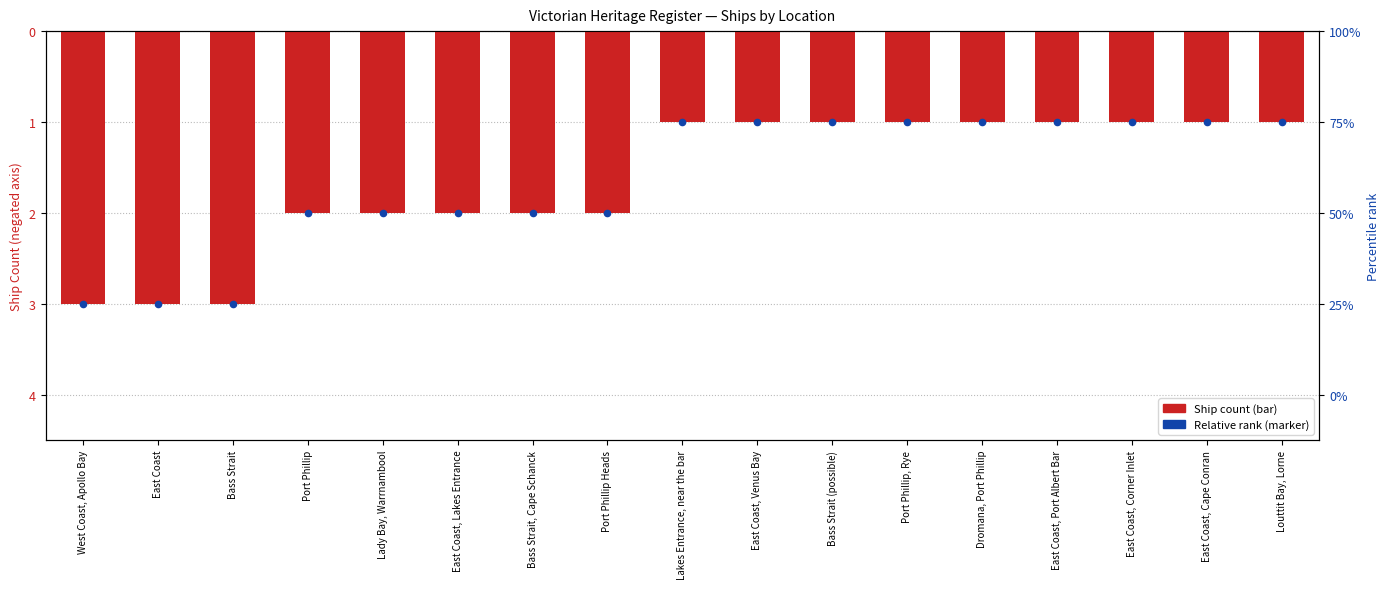

Which series contains the lowest Y value?

Ship Count